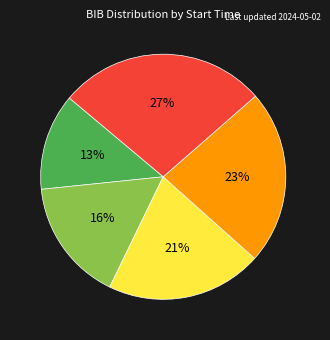

To the nearest percent, what is the average slice percentage?

20%